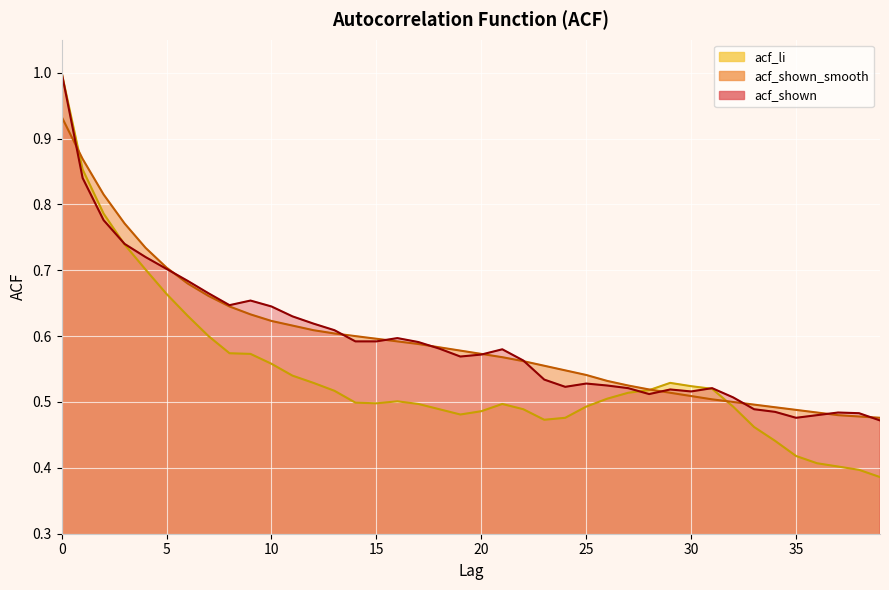

Which series has the largest total across all categories?

acf_shown_smooth